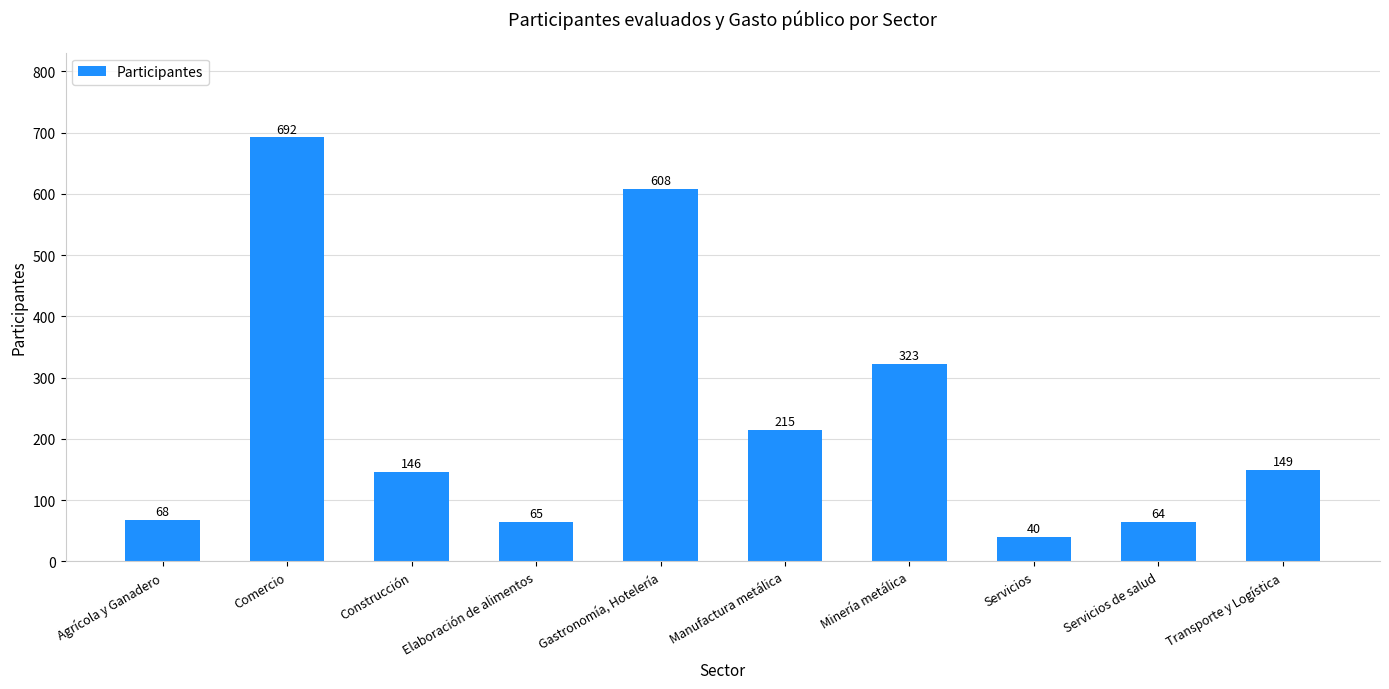

What position from the right is Manufactura metálica?

5